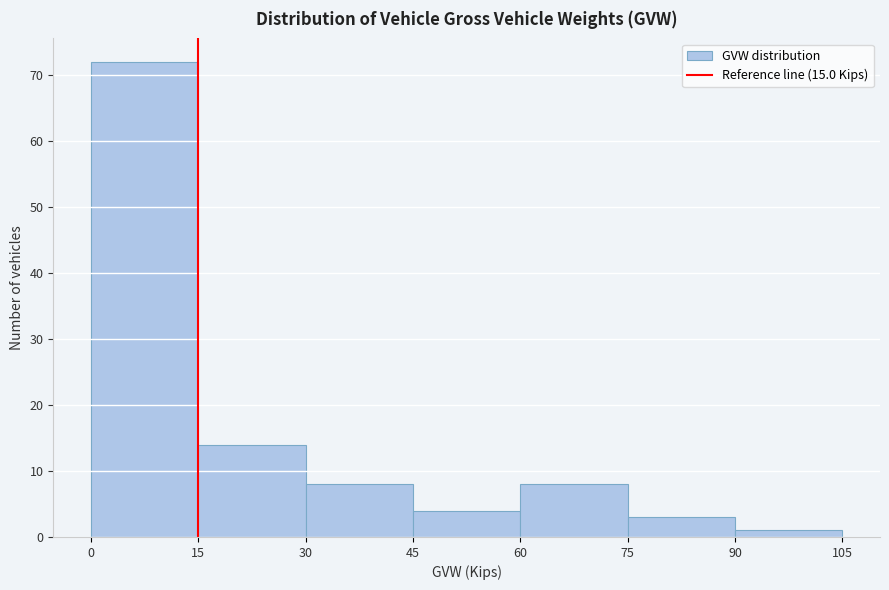

Over which range of the x-axis is the bar tallest?

0 to 15